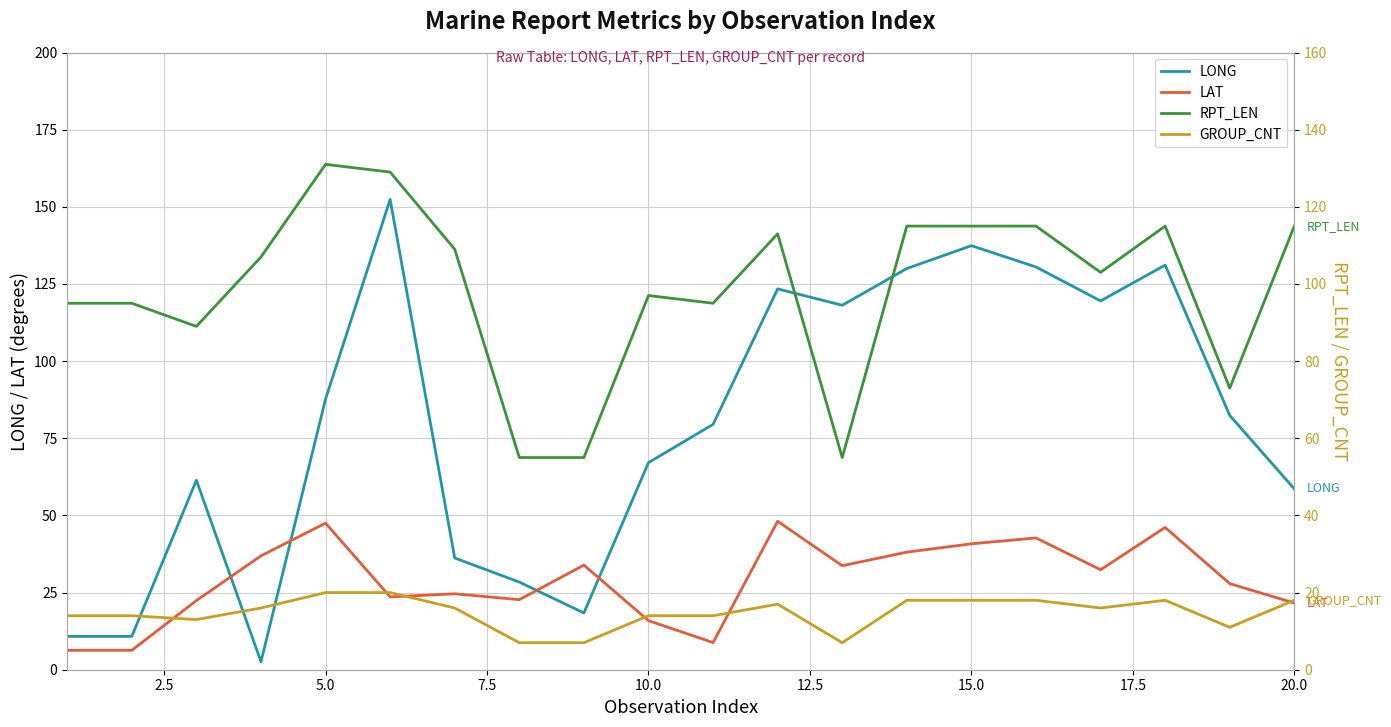

Reading right to left, list all the values displayed in this chart.

LONG: 58.6	82.4	131.1	119.5	130.5	137.4	130.0	118.1	123.4	79.5	67.1	18.4	28.4	36.2	152.4	87.7	2.6	61.4	10.8	10.8
LAT: 21.6	27.9	46.1	32.4	42.7	40.8	38.1	33.7	48.1	8.8	15.9	33.9	22.7	24.6	23.6	47.5	36.9	22.4	6.3	6.3
RPT_LEN: 115.0	73.0	115.0	103.0	115.0	115.0	115.0	55.0	113.0	95.0	97.0	55.0	55.0	109.0	129.0	131.0	107.0	89.0	95.0	95.0
GROUP_CNT: 18.0	11.0	18.0	16.0	18.0	18.0	18.0	7.0	17.0	14.0	14.0	7.0	7.0	16.0	20.0	20.0	16.0	13.0	14.0	14.0